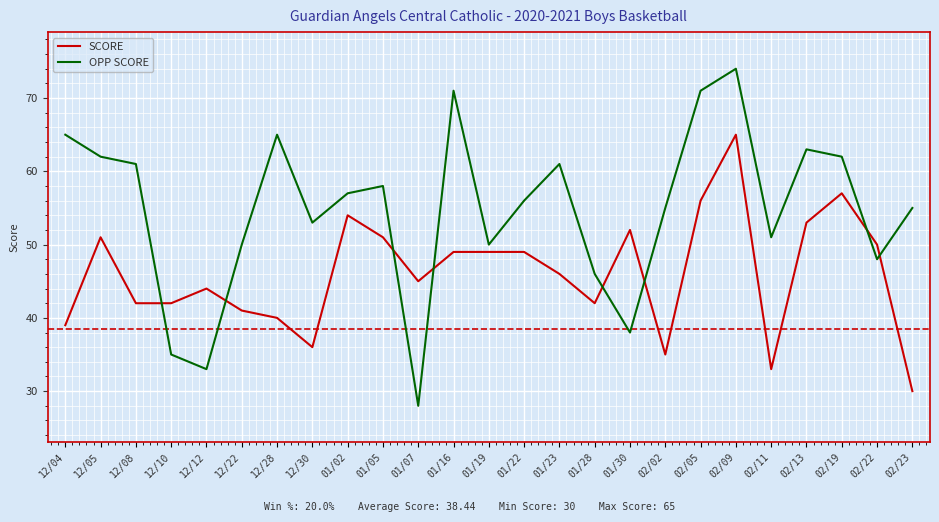

Between 01/22 and 01/30, which series saw the biggest shift?

OPP SCORE